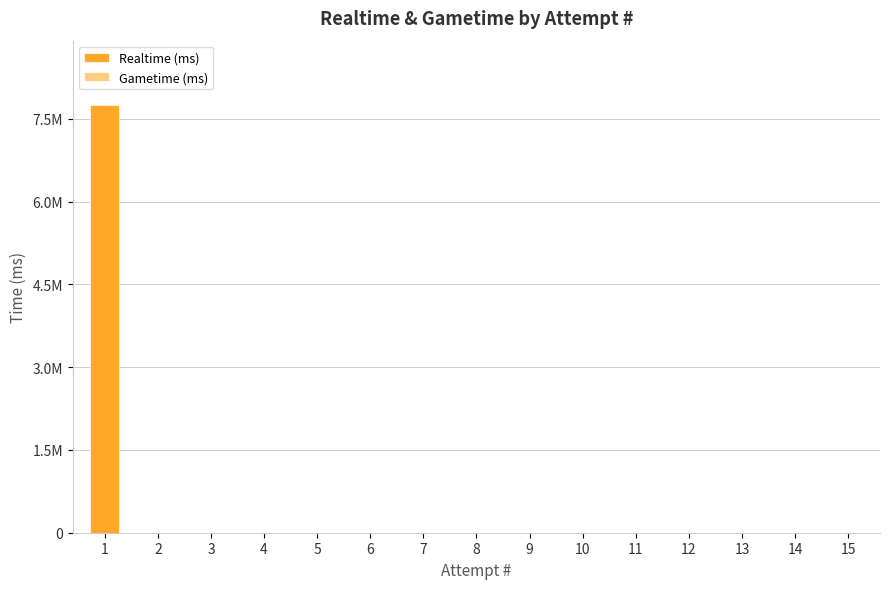

Reading left to right, list all the values displayed in this chart.

Realtime (ms): 7753728	0	0	0	0	0	0	0	0	0	0	0	0	0	0
Gametime (ms): 0	0	0	0	0	0	0	0	0	0	0	0	0	0	0